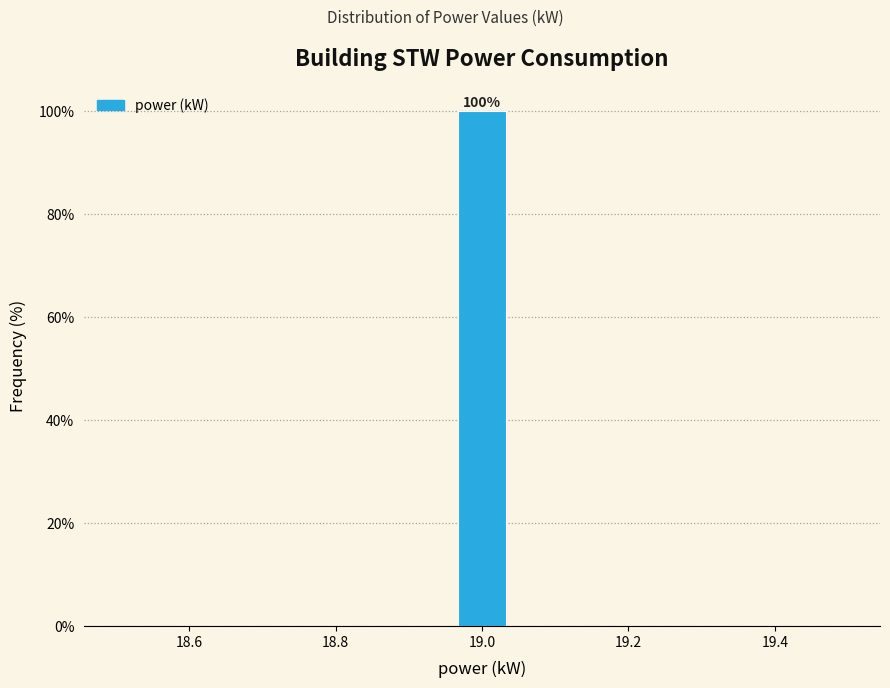

Read against the x-axis, roughly where is the centre of the tallest bar?

19.00